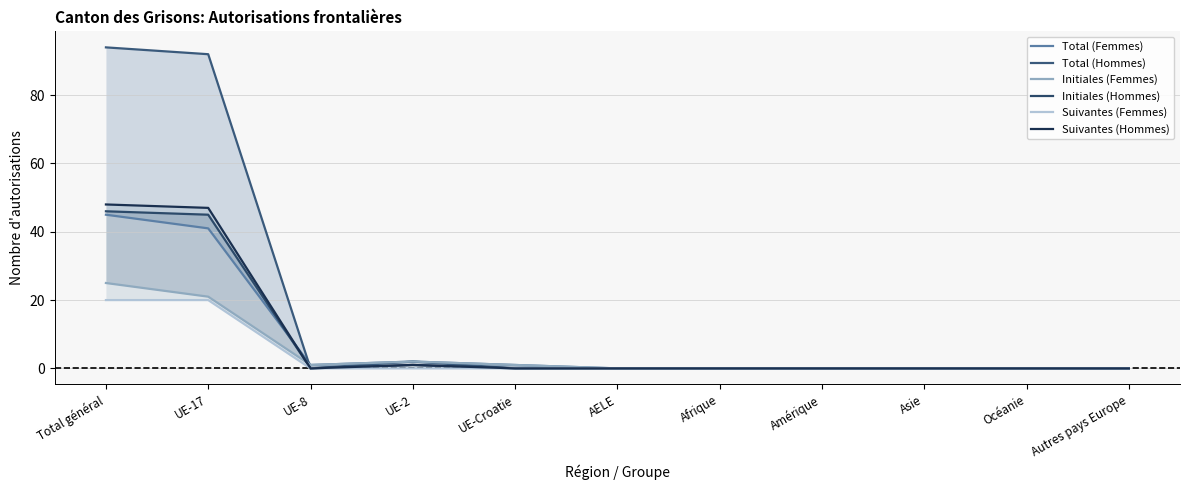

Does the chart display data point markers on the line(s)?

No